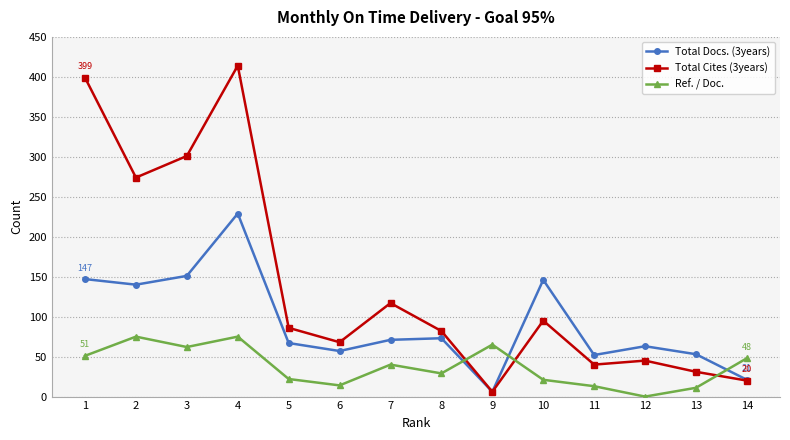

Which series has the widest spread of values?

Total Cites (3years)